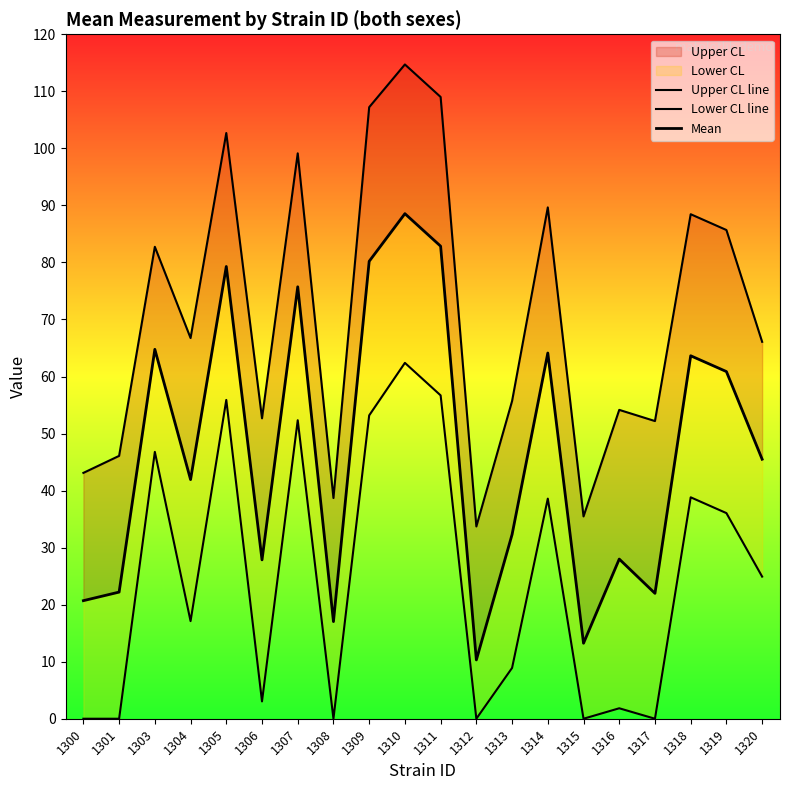

At which label is Mean closest to 49?

1320